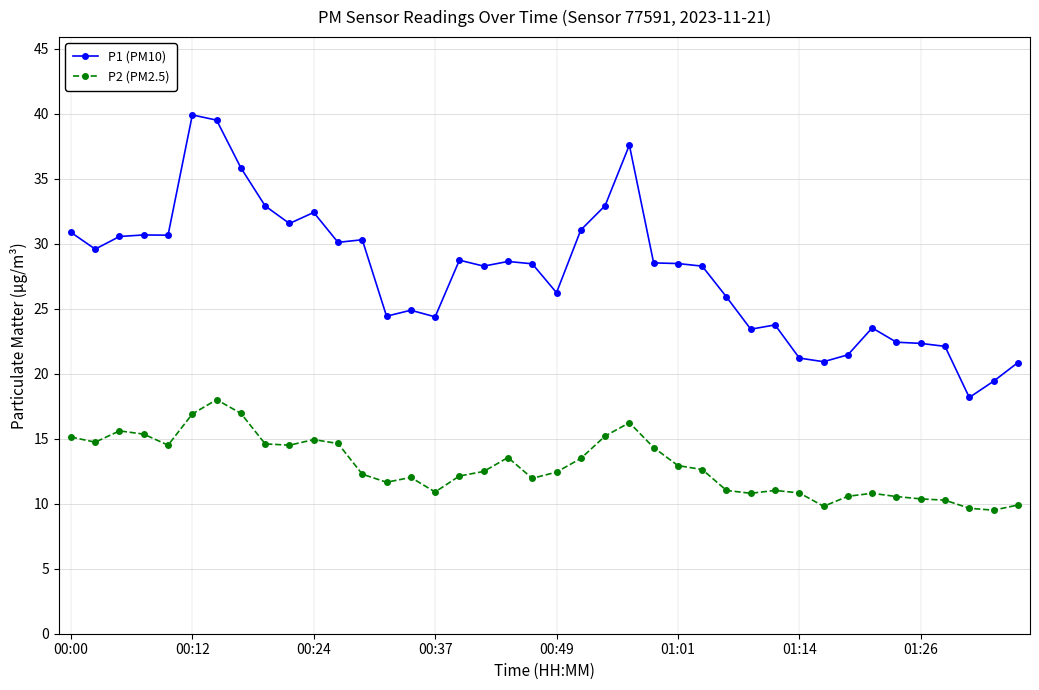

List the series in order of their overall mean, lowest first.

P2 (PM2.5), P1 (PM10)